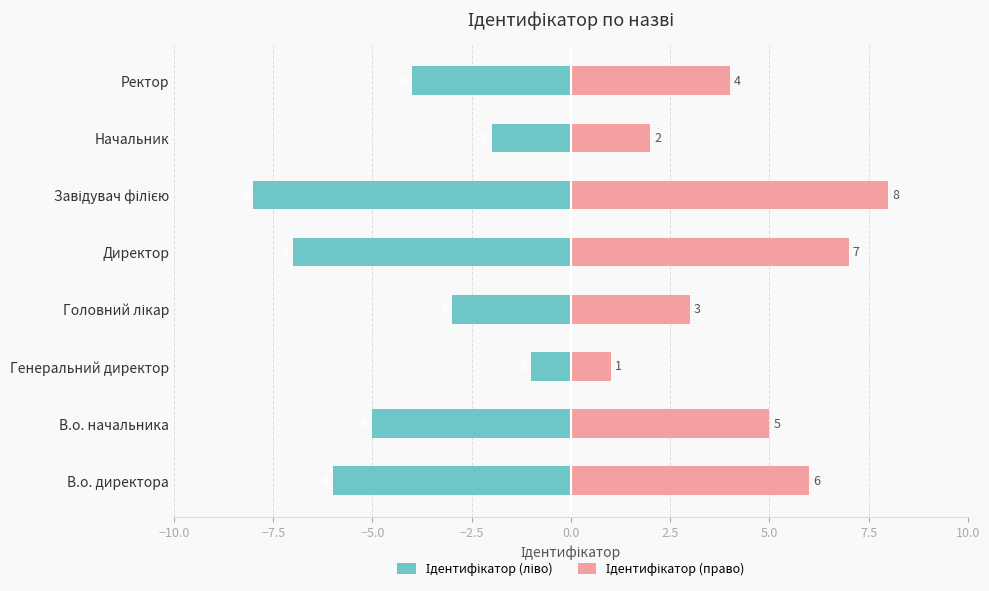

What position from the right is Начальник?

2